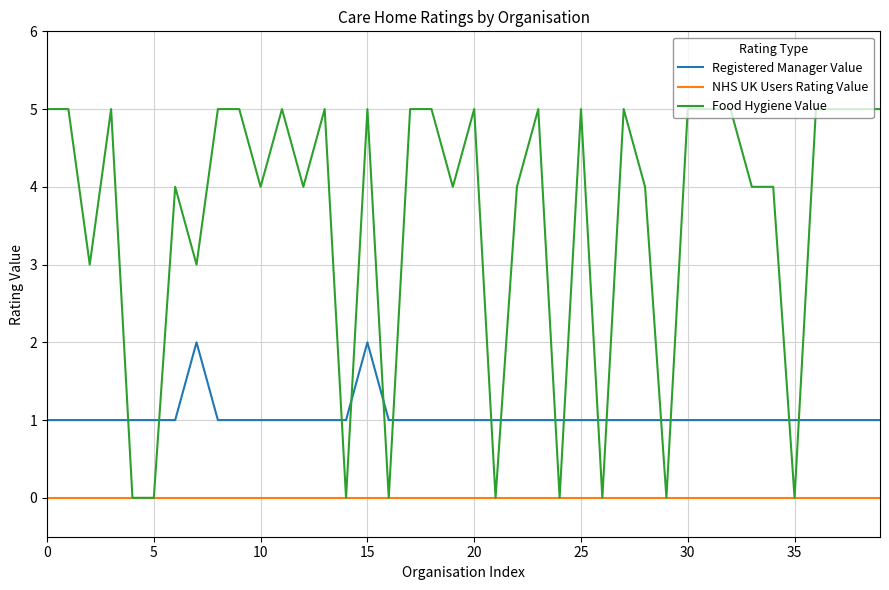

List the series in order of their overall mean, lowest first.

NHS UK Users Rating Value, Registered Manager Value, Food Hygiene Value